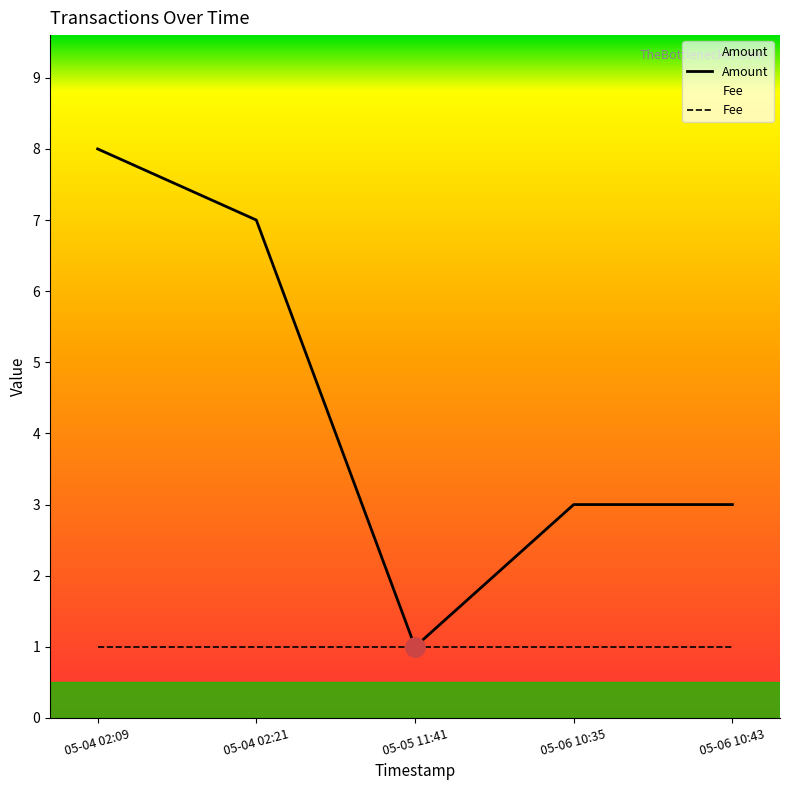

List the series in order of their peak value, lowest first.

Fee, Amount